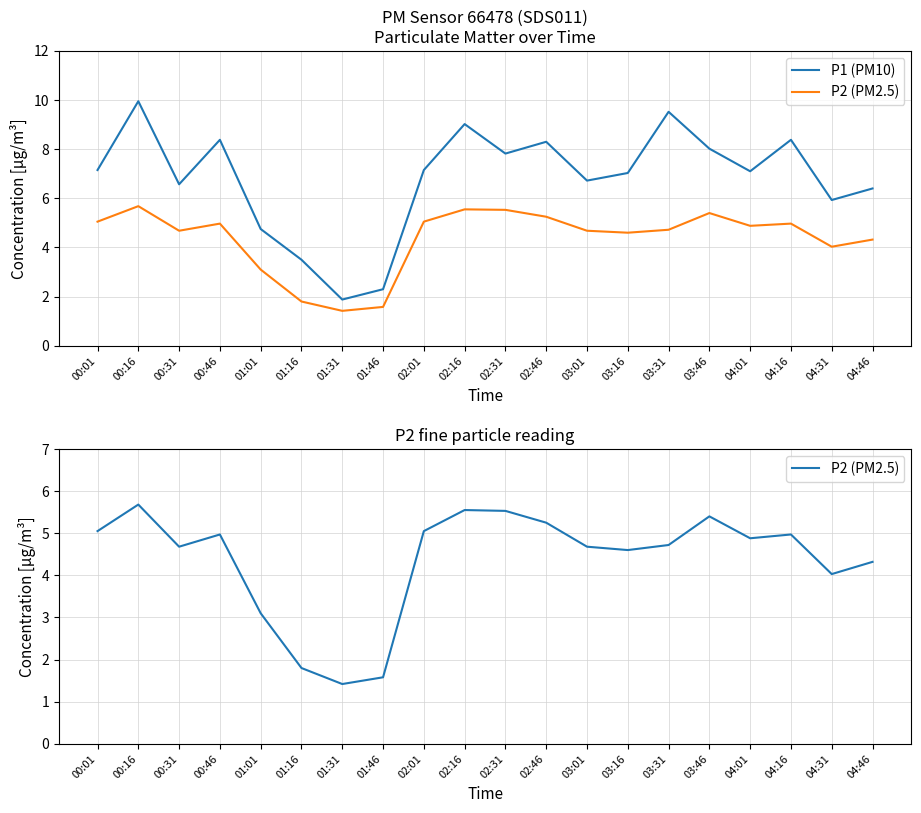

Which series changed the most between 00:46 and 03:01?

P1 (PM10)